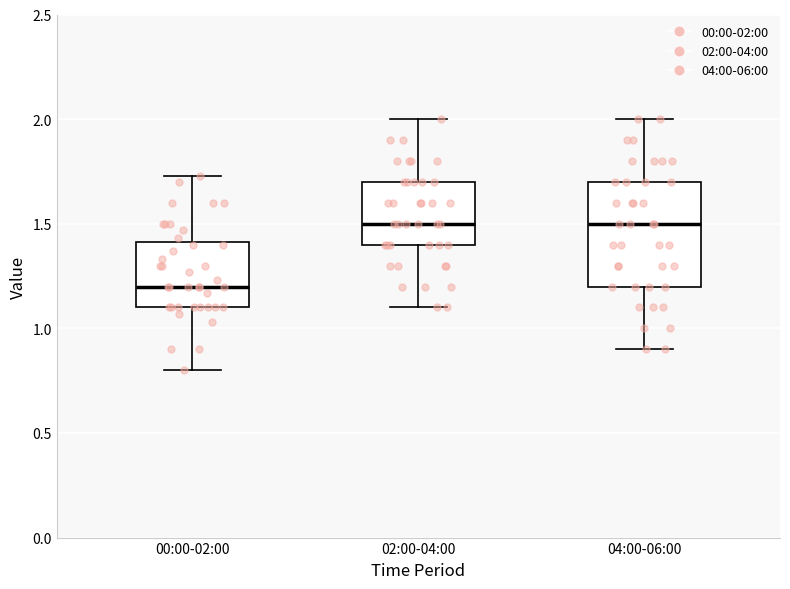

Reading left to right, transcribe this box plot: for each box, give where its median line is, the range the box spans, and where its two whiskers end, as read against the y-axis. The values are not printed on the chart, so give them approximately, as read against the axis.

00:00-02:00: median 1.20, box 1.10 to 1.40, whiskers 0.80 to 1.75
02:00-04:00: median 1.50, box 1.40 to 1.70, whiskers 1.10 to 2.00
04:00-06:00: median 1.50, box 1.20 to 1.70, whiskers 0.90 to 2.00